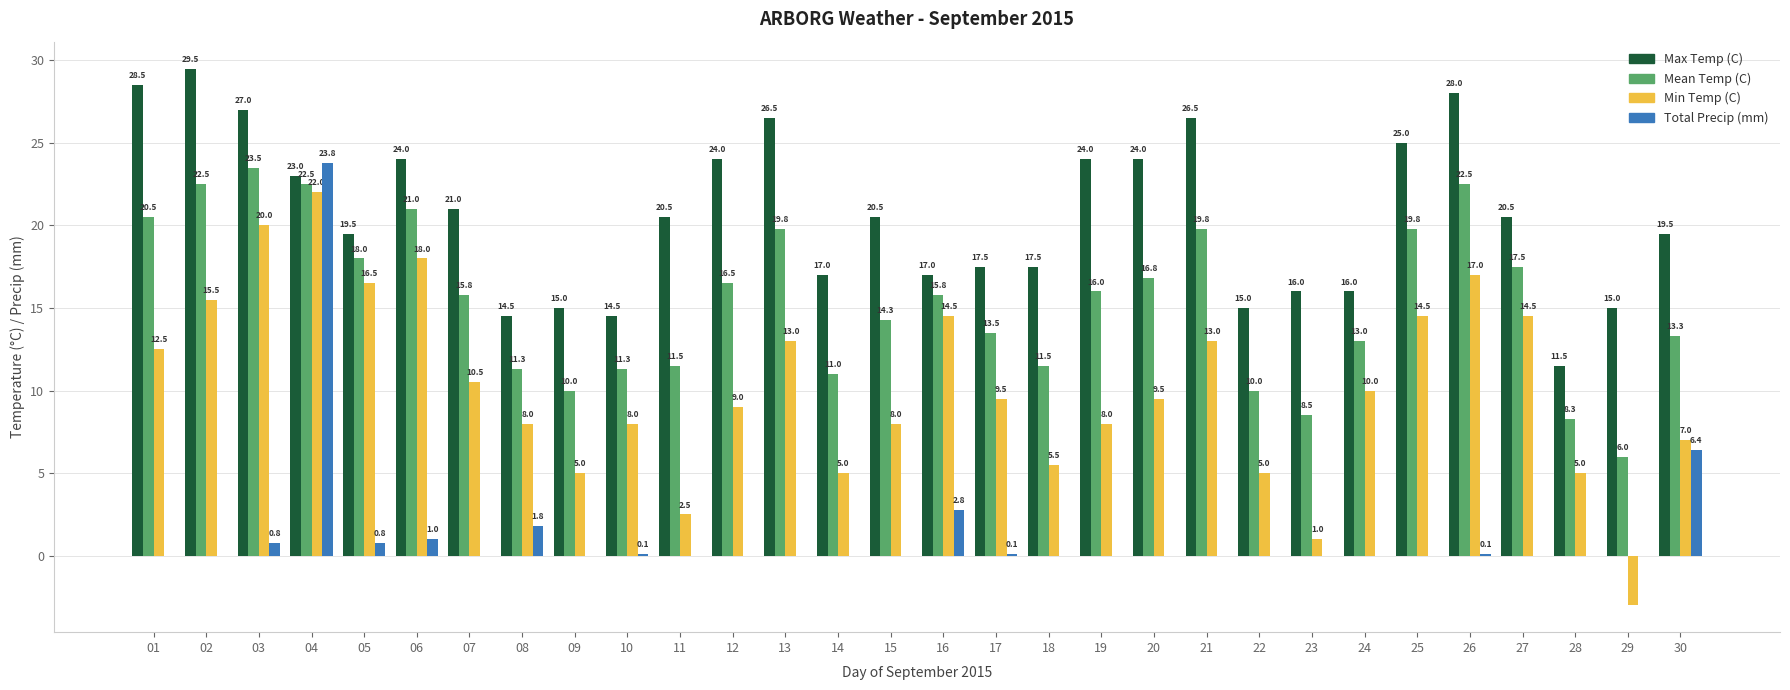

What are all the series names shown in the legend?

Max Temp (C), Mean Temp (C), Min Temp (C), Total Precip (mm)